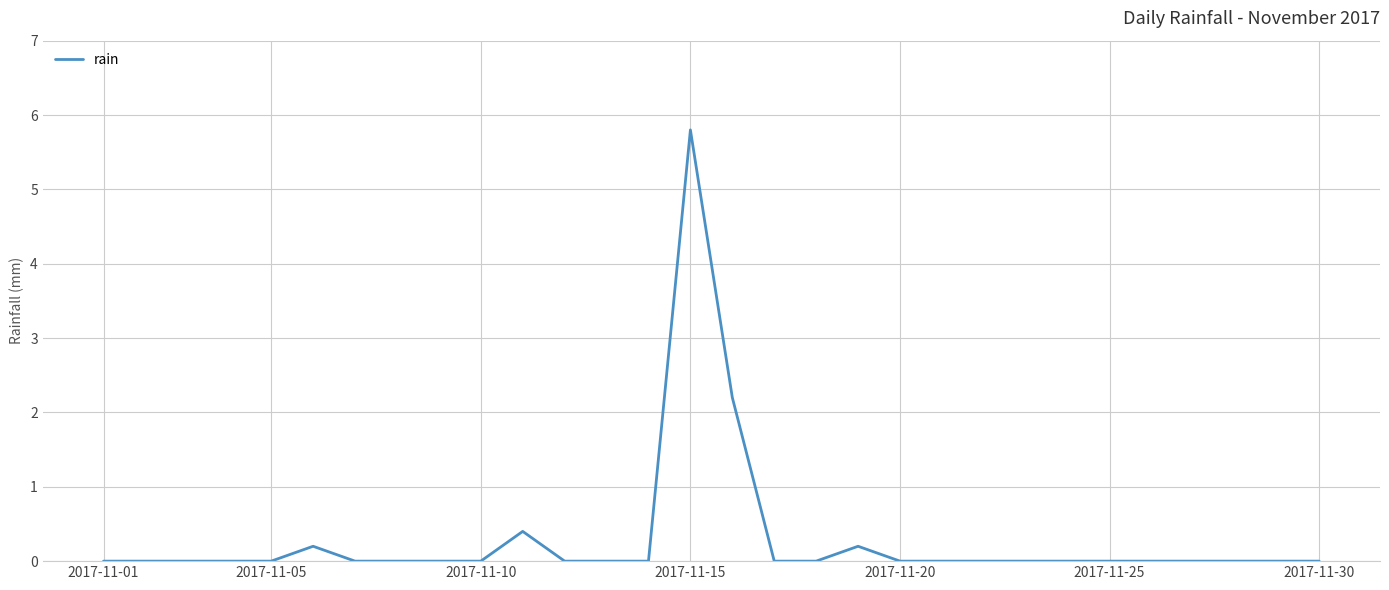

What is the maximum value shown in the chart?

5.8